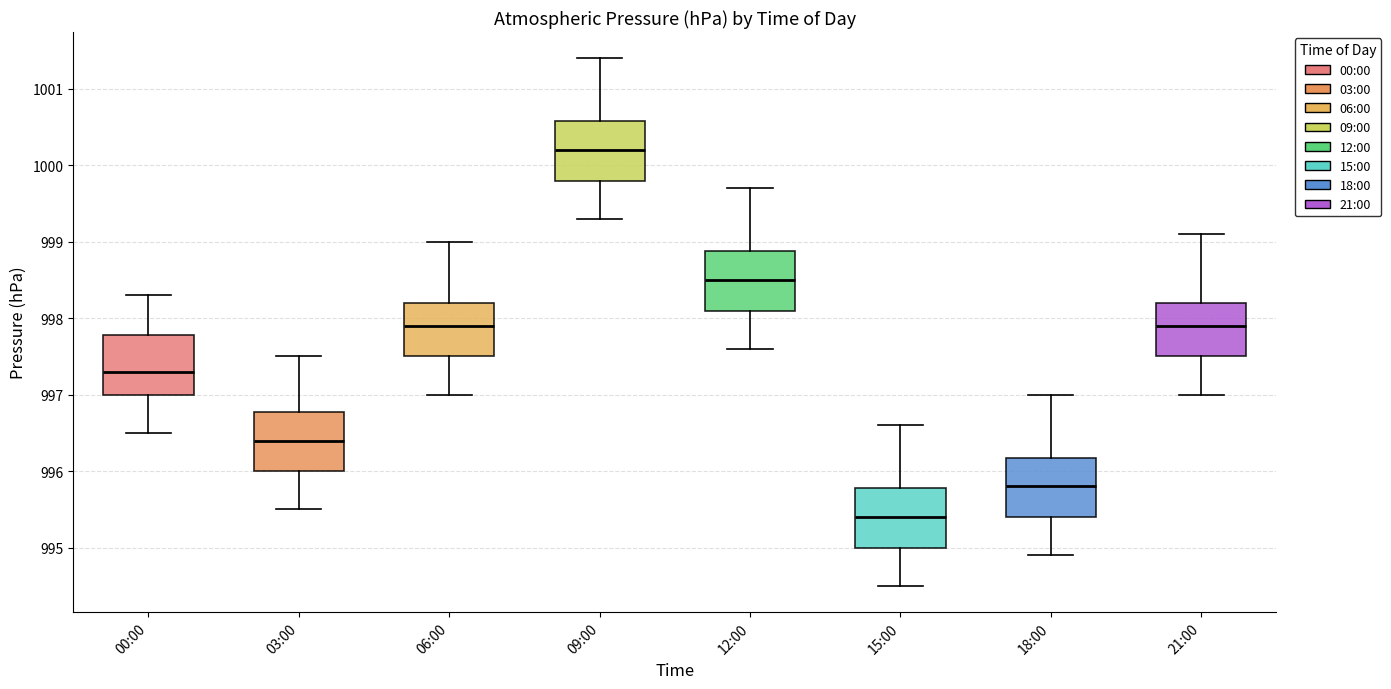

Which box has the highest median line?

09:00